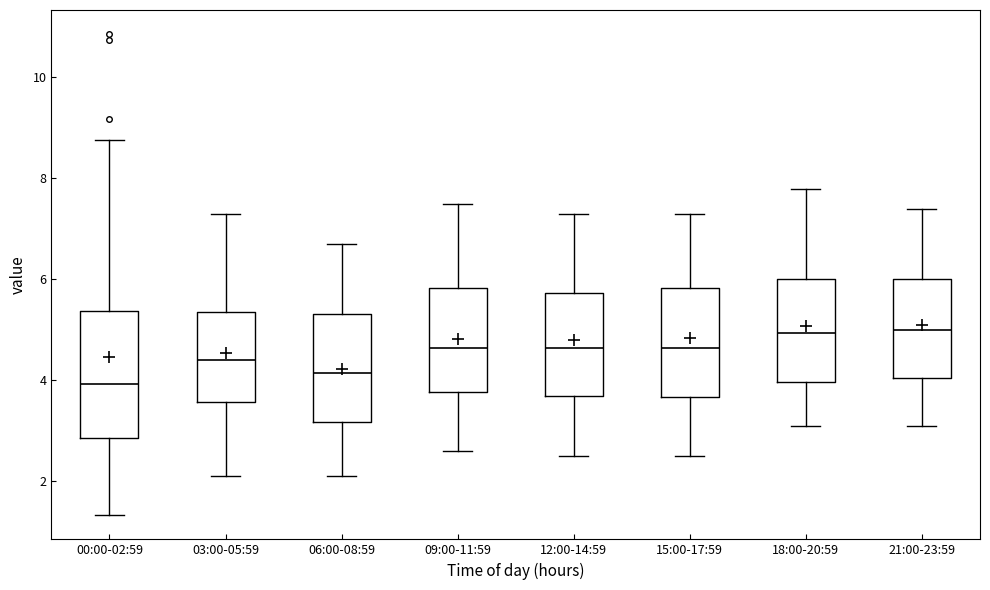

Reading left to right, transcribe this box plot: for each box, give where its median line is, the range the box spans, and where its two whiskers end, as read against the y-axis. The values are not printed on the chart, so give them approximately, as read against the axis.

00:00-02:59: median 4.0, box 2.8 to 5.4, whiskers 1.4 to 8.8
03:00-05:59: median 4.4, box 3.6 to 5.4, whiskers 2.2 to 7.4
06:00-08:59: median 4.2, box 3.2 to 5.4, whiskers 2.2 to 6.8
09:00-11:59: median 4.6, box 3.8 to 5.8, whiskers 2.6 to 7.6
12:00-14:59: median 4.6, box 3.8 to 5.8, whiskers 2.6 to 7.4
15:00-17:59: median 4.6, box 3.6 to 5.8, whiskers 2.6 to 7.4
18:00-20:59: median 5.0, box 4.0 to 6.0, whiskers 3.2 to 7.8
21:00-23:59: median 5.0, box 4.0 to 6.0, whiskers 3.2 to 7.4